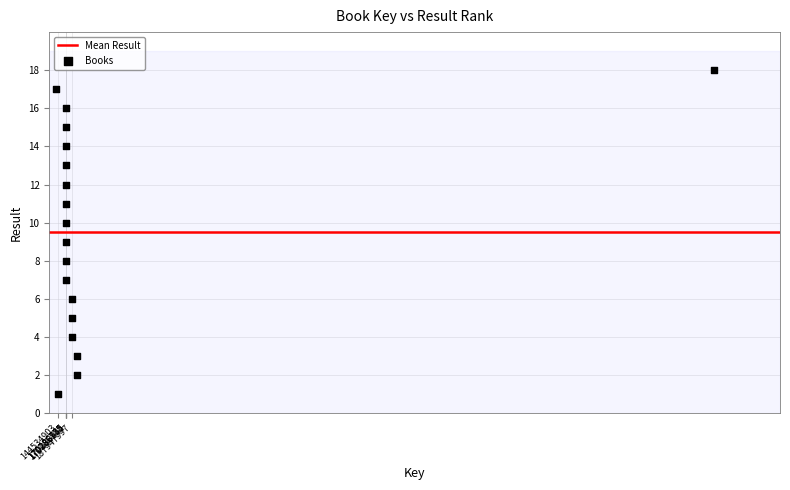

What is the range of X values (max minus min)?

2003084437